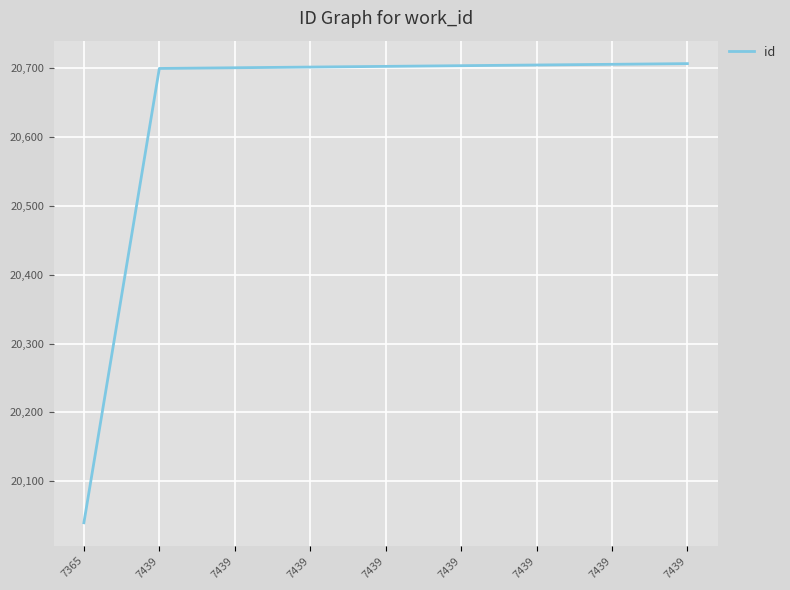

What is the value of the 4th point from the left?

20699